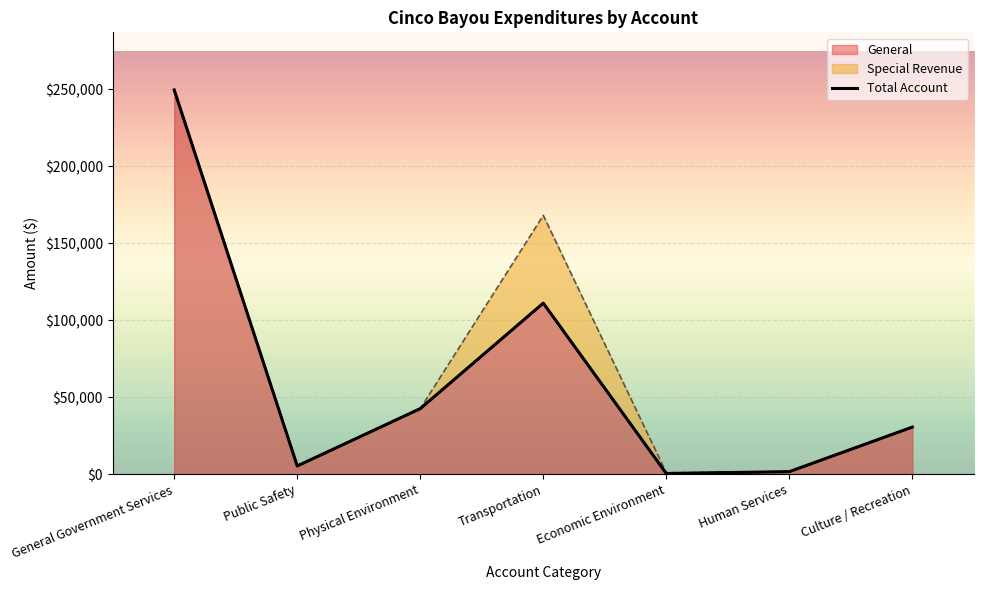

What is the value of the 1st point from the left?

249634